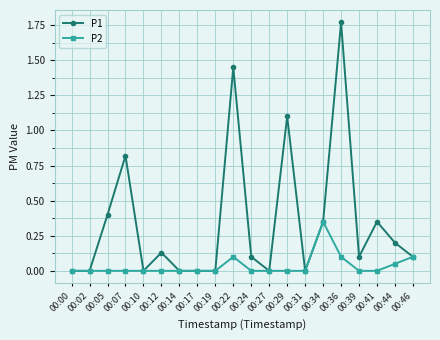

At which label does P1 reach its peak?

00:36